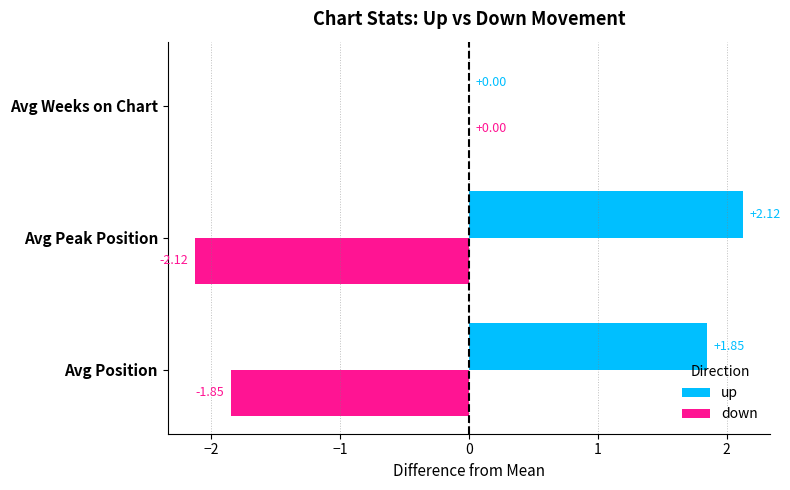

Which category has the highest value in the down series?

Avg Weeks on Chart